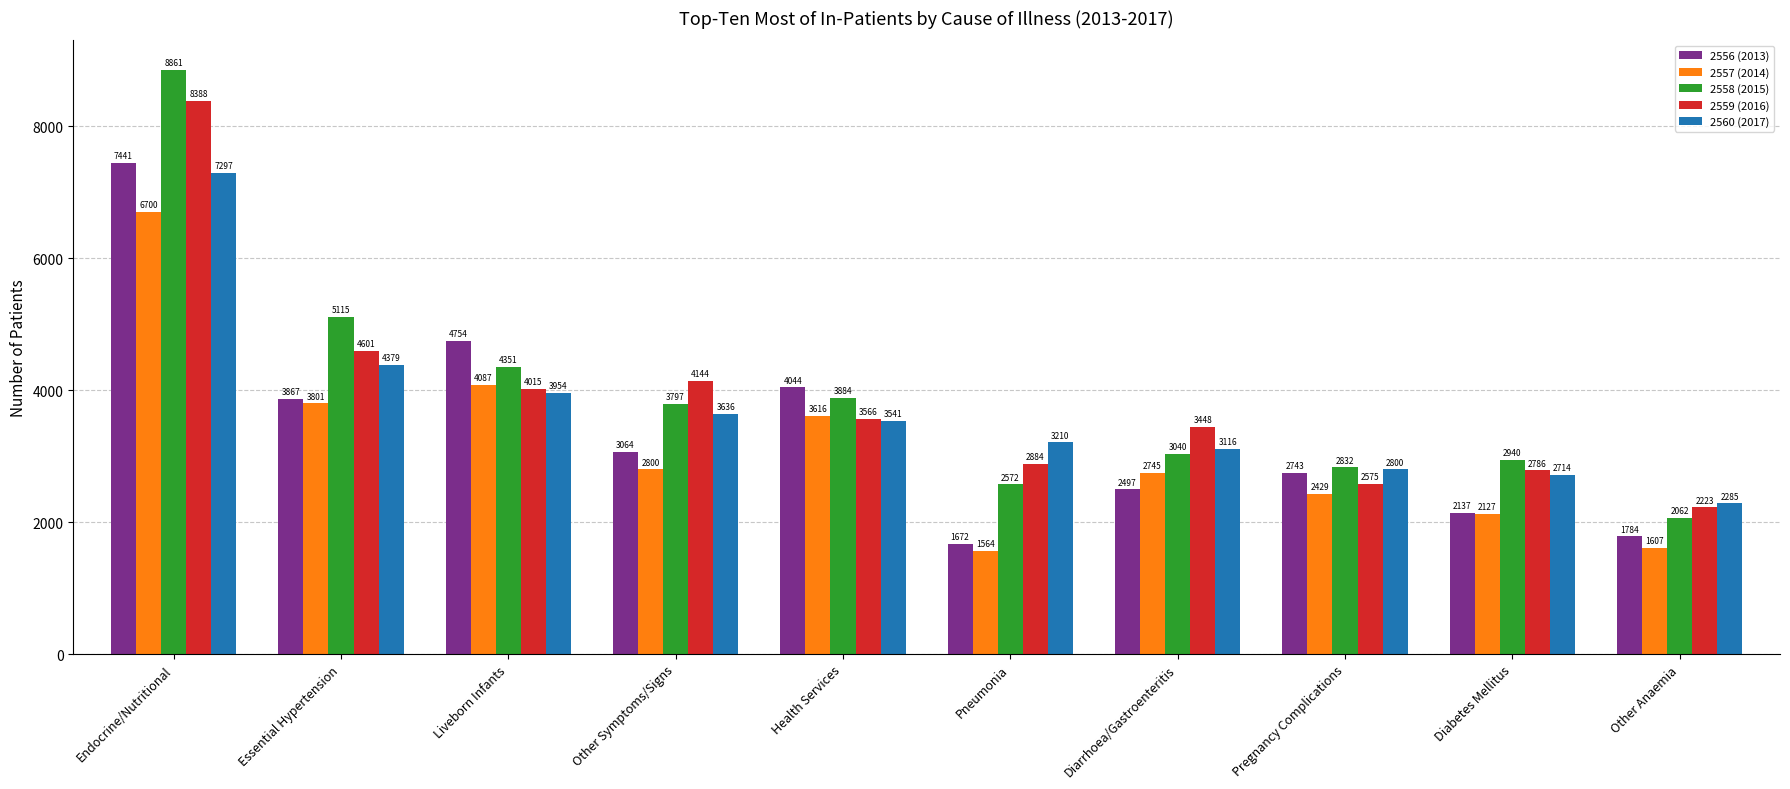

What are all the series names shown in the legend?

2556 (2013), 2557 (2014), 2558 (2015), 2559 (2016), 2560 (2017)